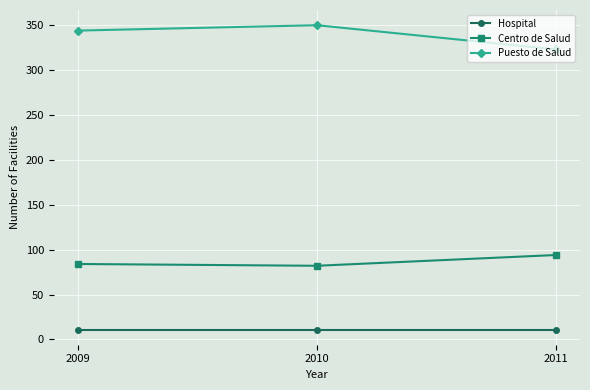

What is the greatest value displayed?

350